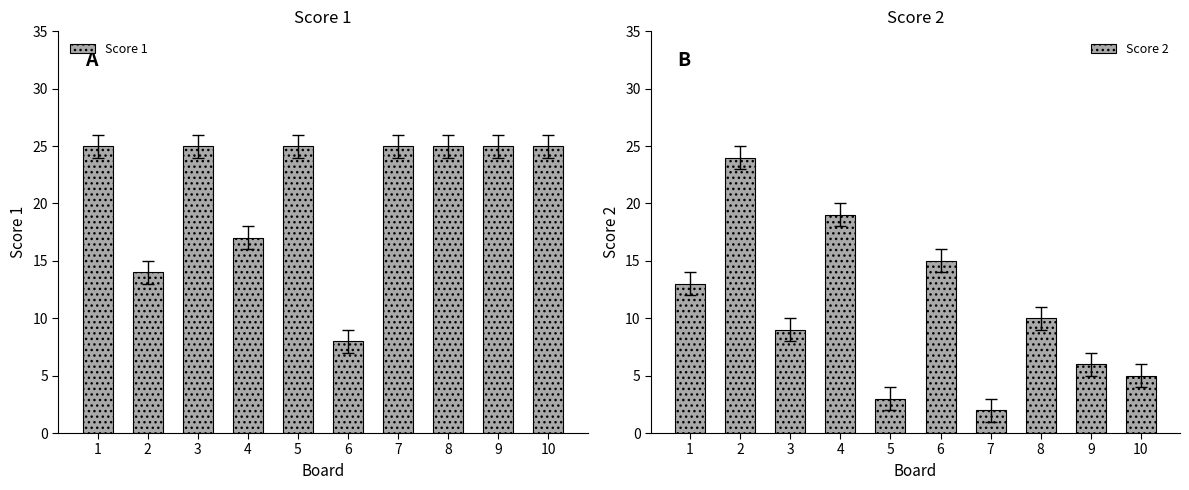

List the labels in order of Score 2 value, smallest first.

7, 5, 10, 9, 3, 8, 1, 6, 4, 2